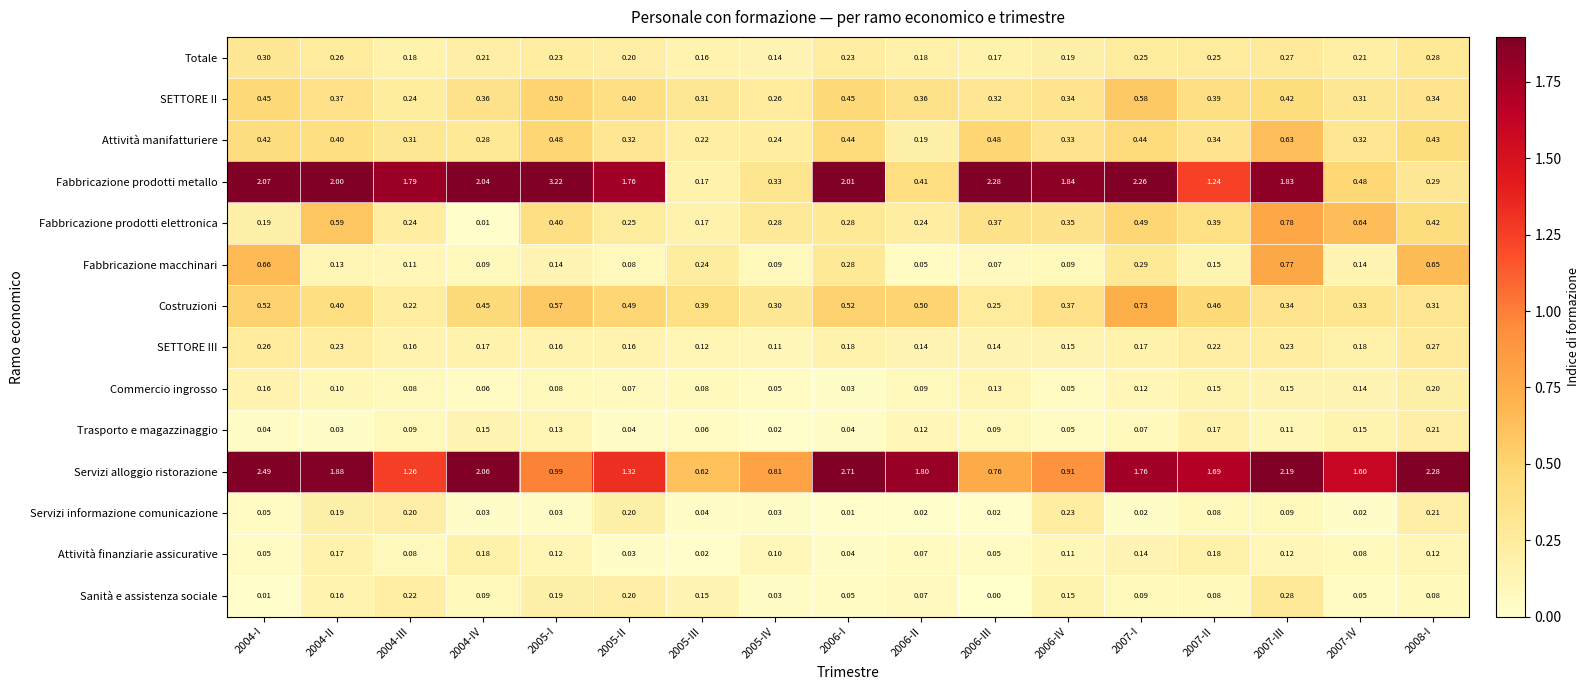

Which series has the widest spread of values?

Fabbricazione prodotti metallo